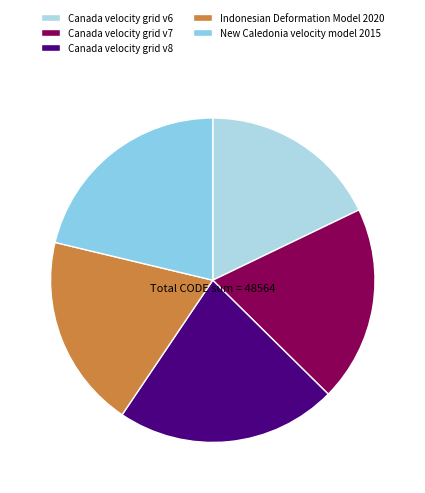

Does Canada velocity grid v6 represent more than half of the total?

No